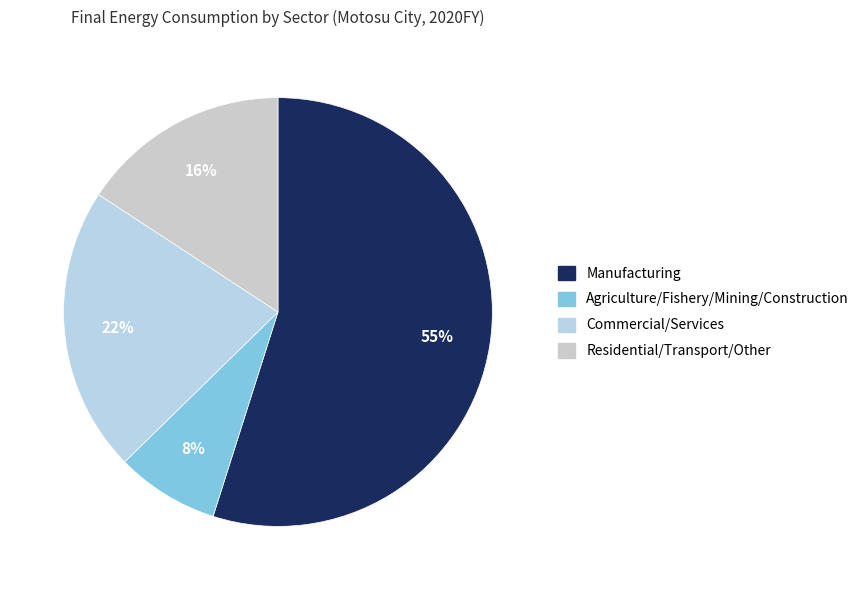

Approximately how many times larger is the value at Commercial/Services compared to Residential/Transport/Other?

1.4